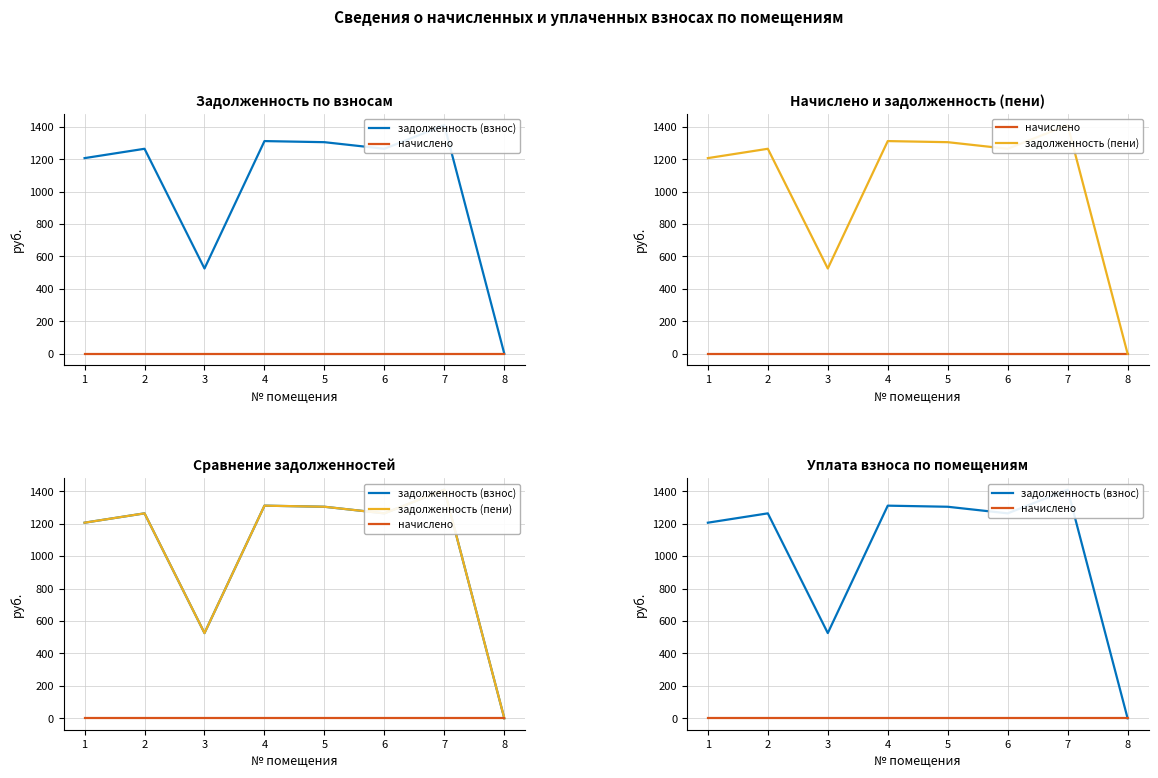

The задолженность (взнос) series shows 1410.2 at 7. True or false?

True